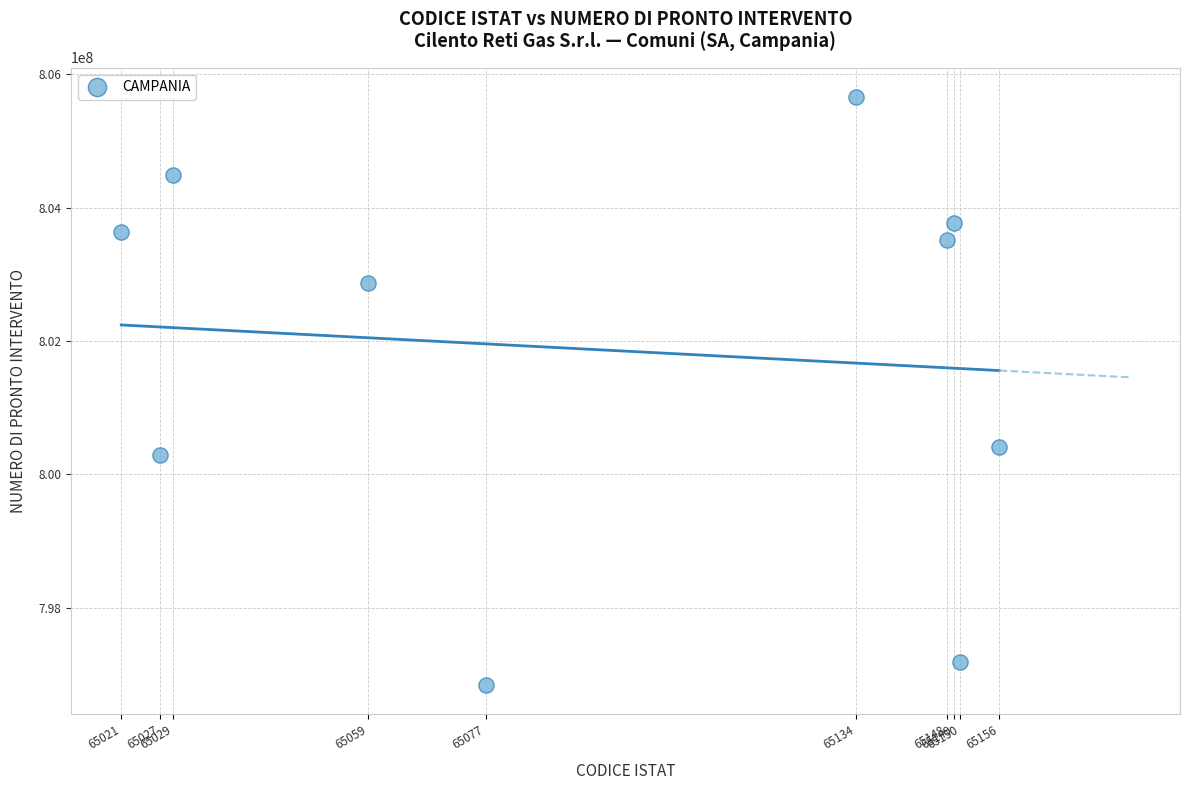

What Y value in the scatter plot is closest to 801250311?

800405172.4